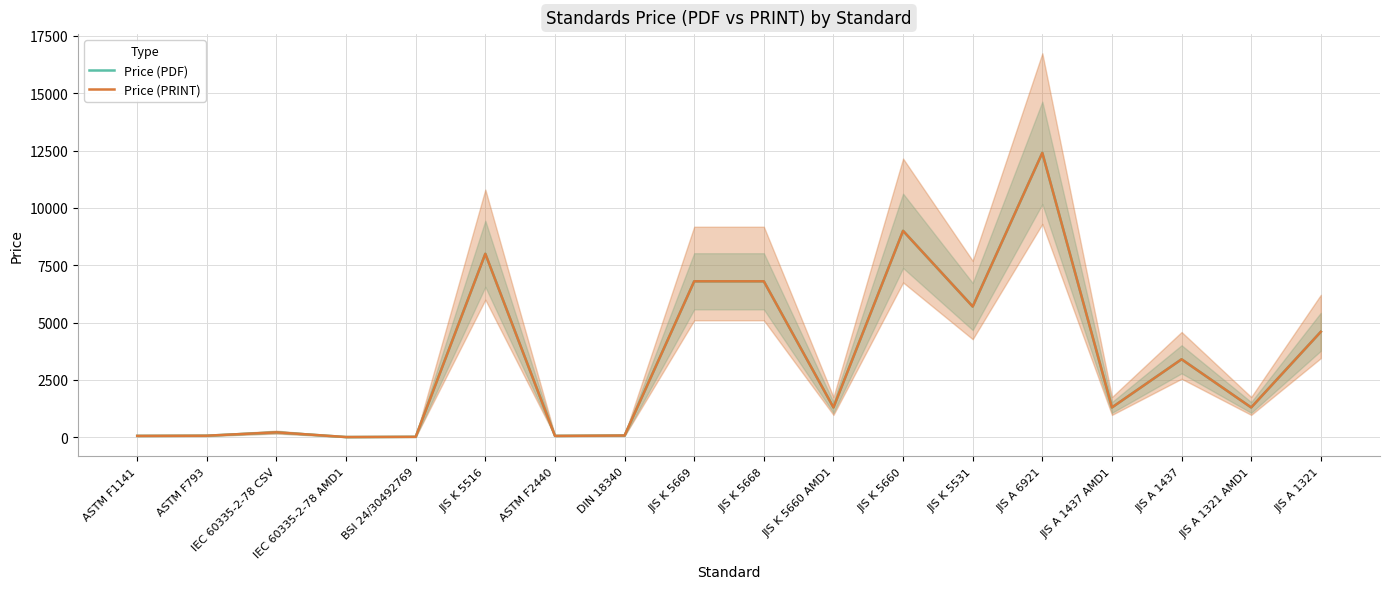

Is this an area chart (filled region under the line)?

No